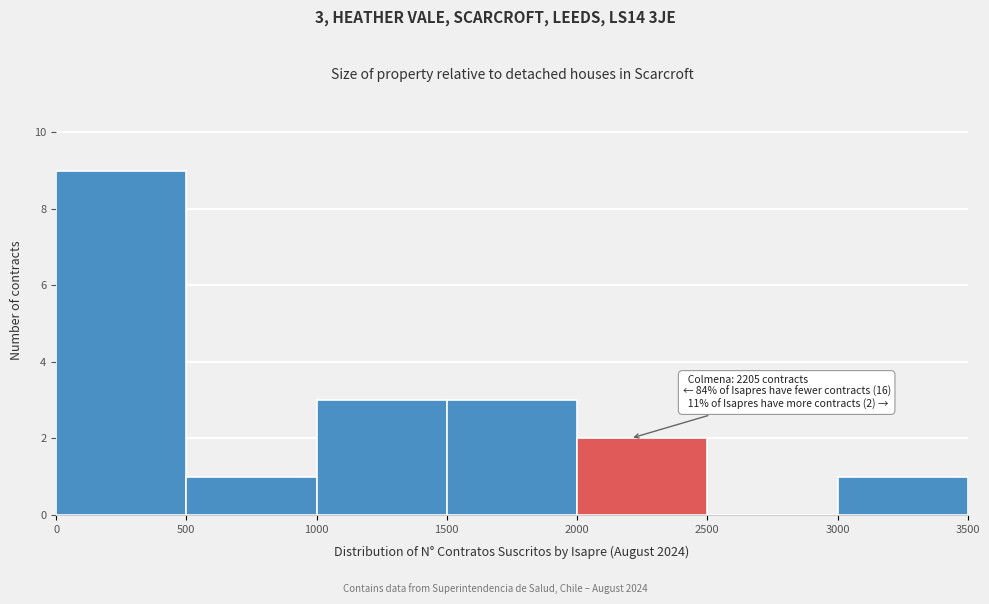

Which range on the x-axis has the tallest bar?

0 to 500